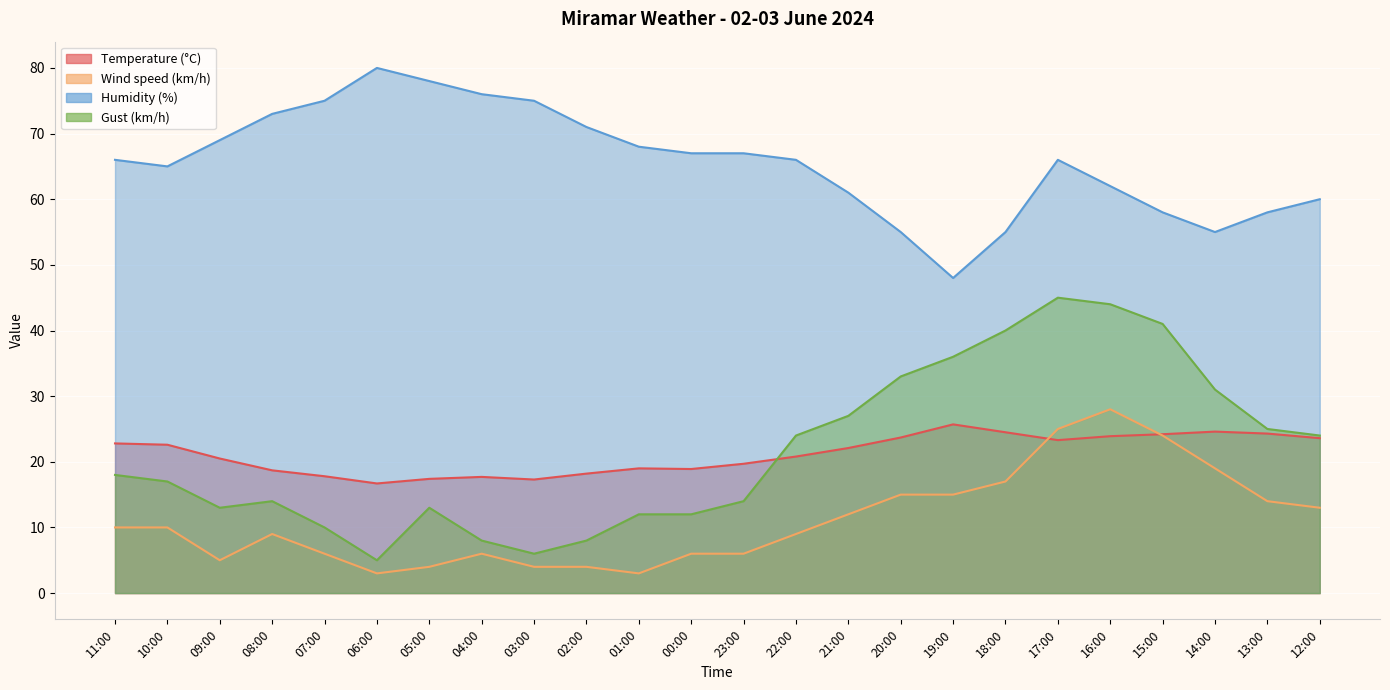

Where is the first local maximum for Humidity (%)?

06:00